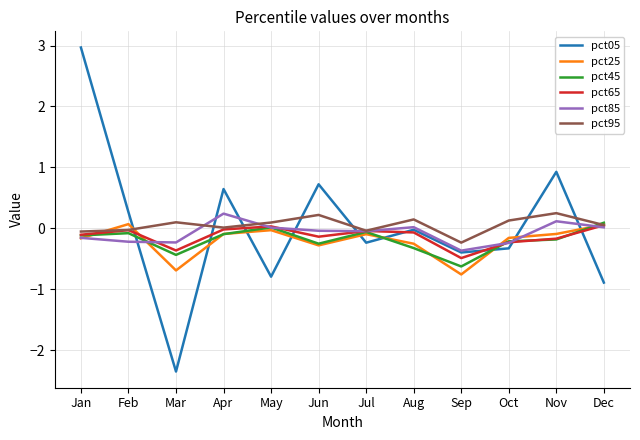

Which series has the largest range (max minus min)?

pct05